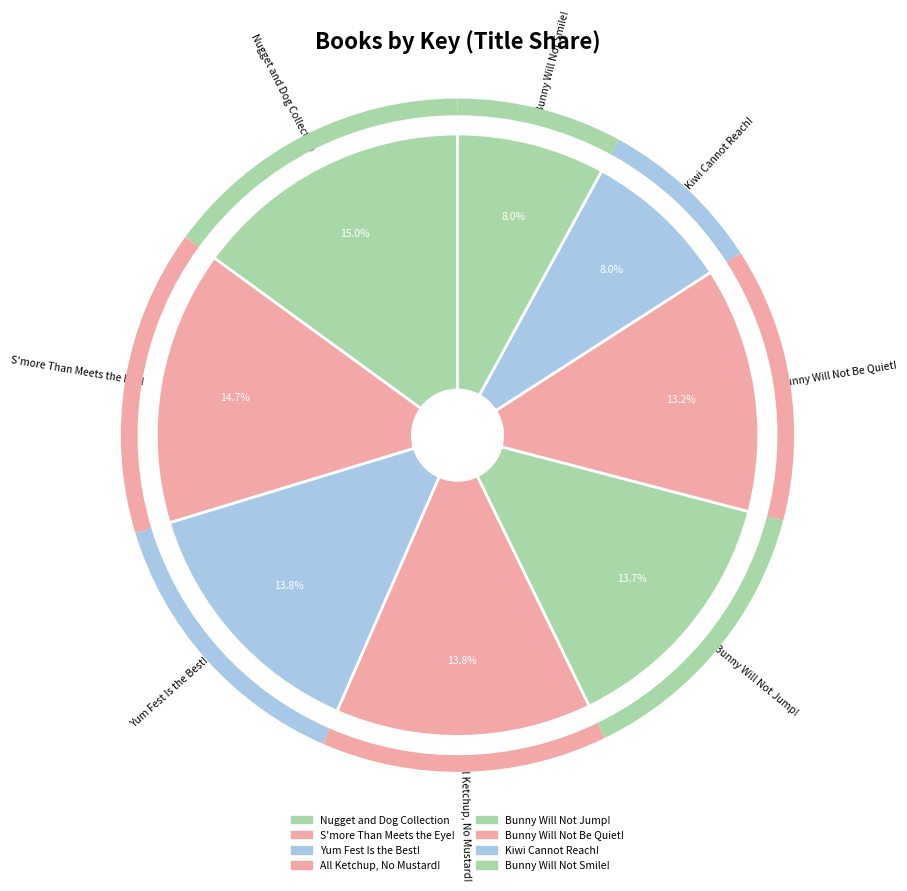

What is the total percentage of All Ketchup, No Mustard! and Bunny Will Not Be Quiet!?

26.9%